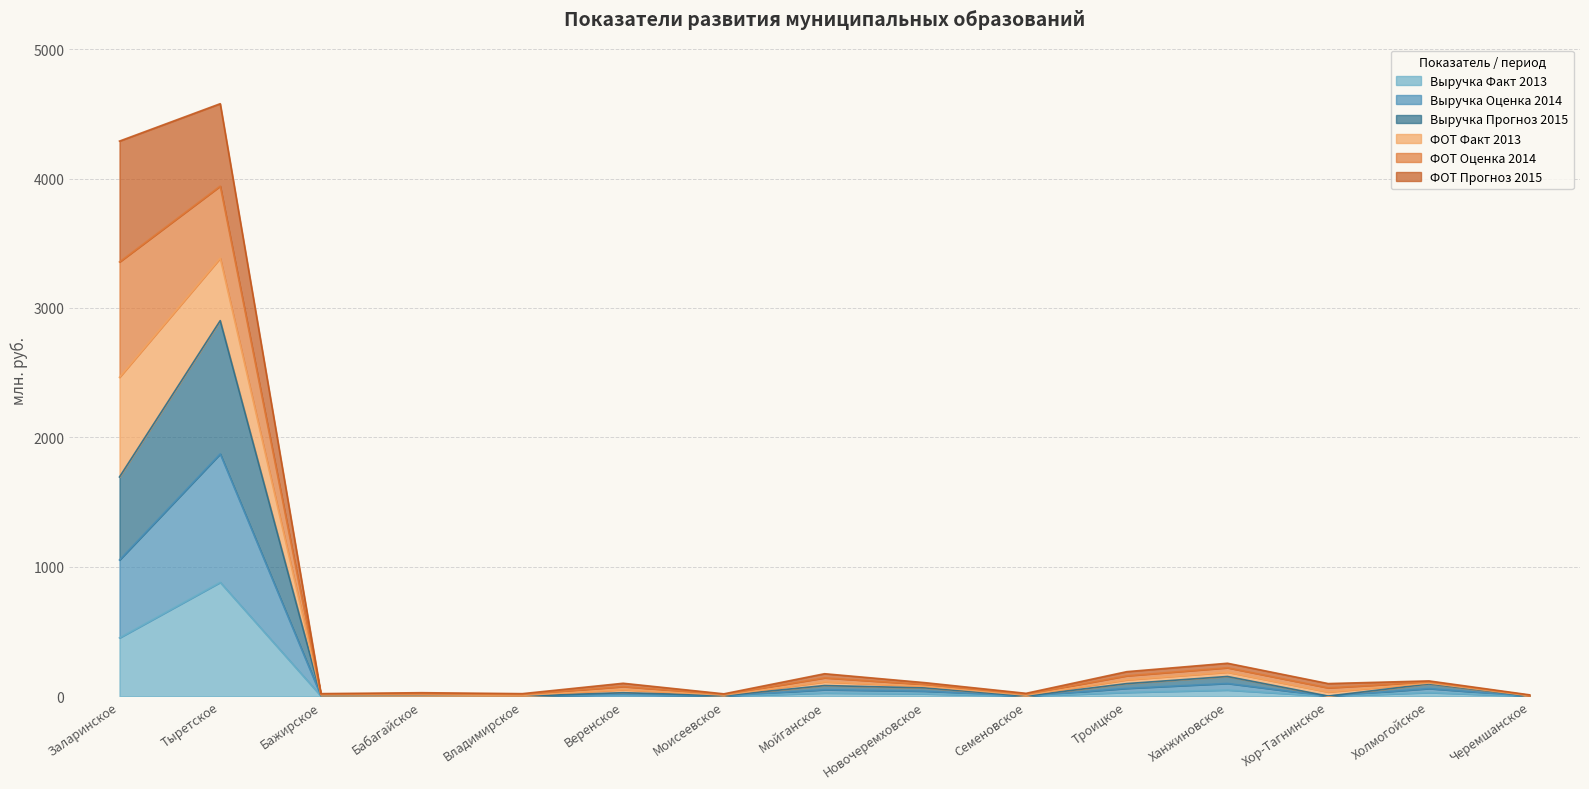

True or false: Выручка Факт 2013 and Выручка Прогноз 2015 intersect in this chart.

False